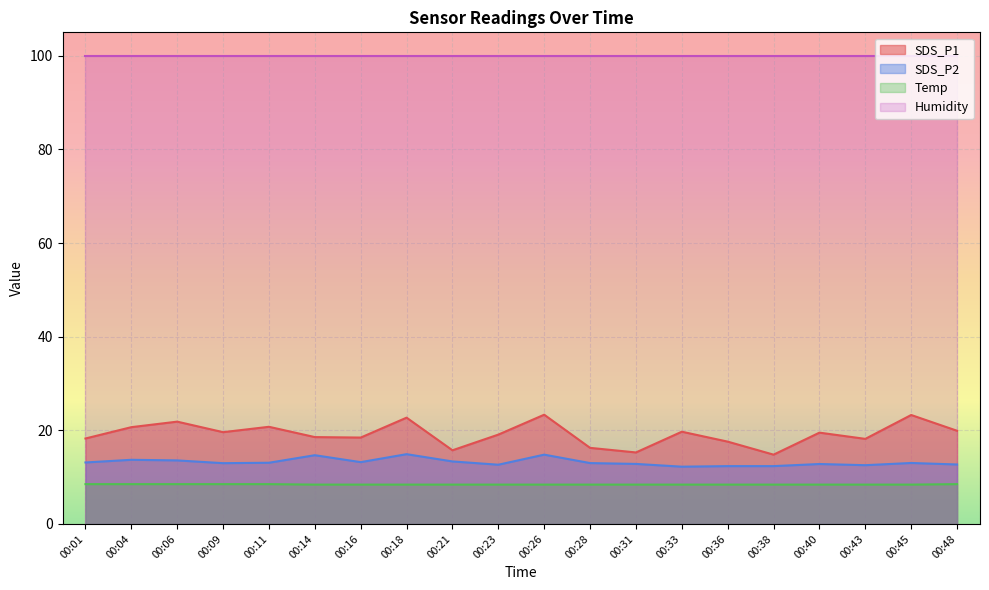

At which label is SDS_P2 closest to 13?

00:28